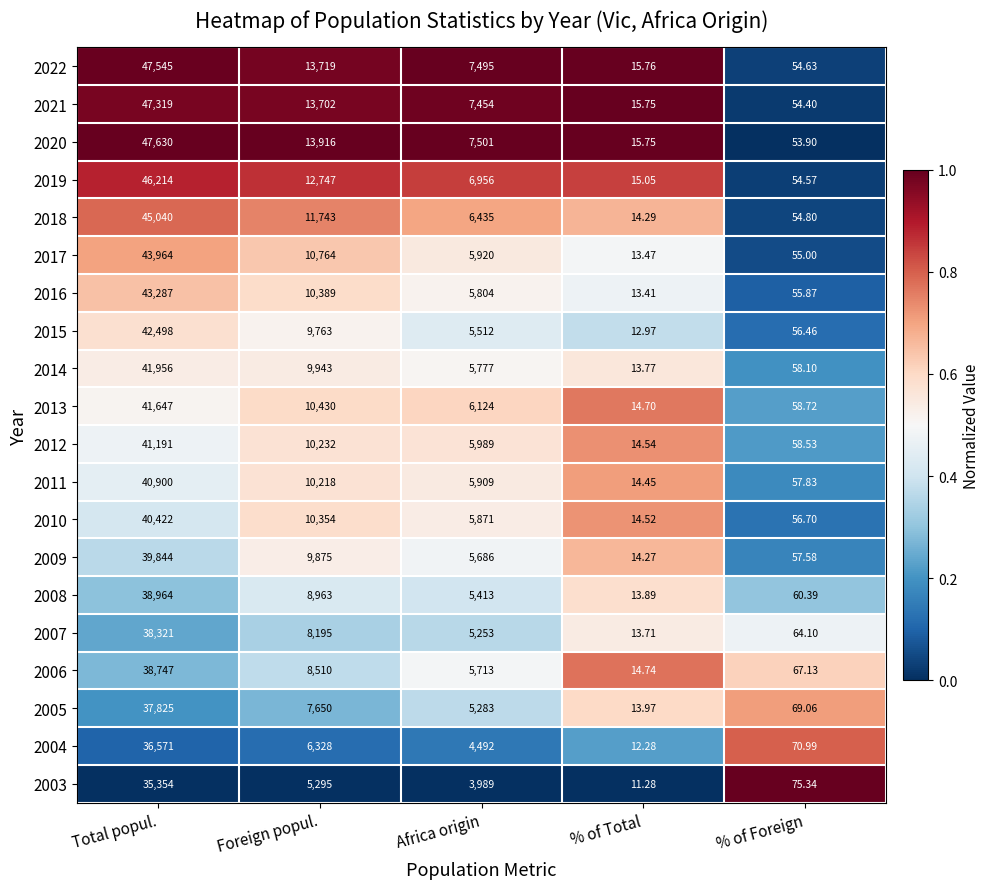

Is the value of 2022 at Africa origin greater than the value of 2014 at Foreign popul.?

No